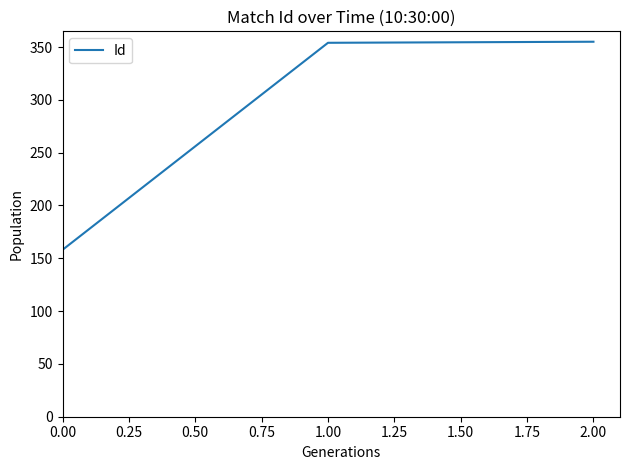

What is the average value?

289